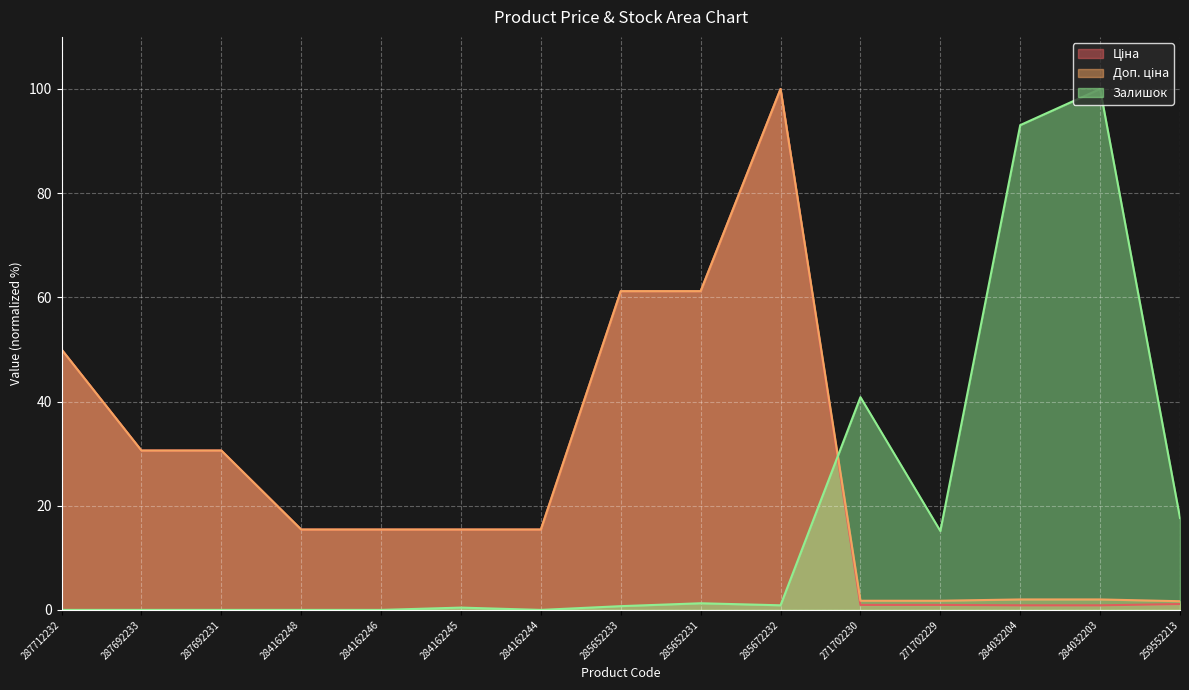

What is the difference between the maximum and minimum values in the Ціна series?

99.1